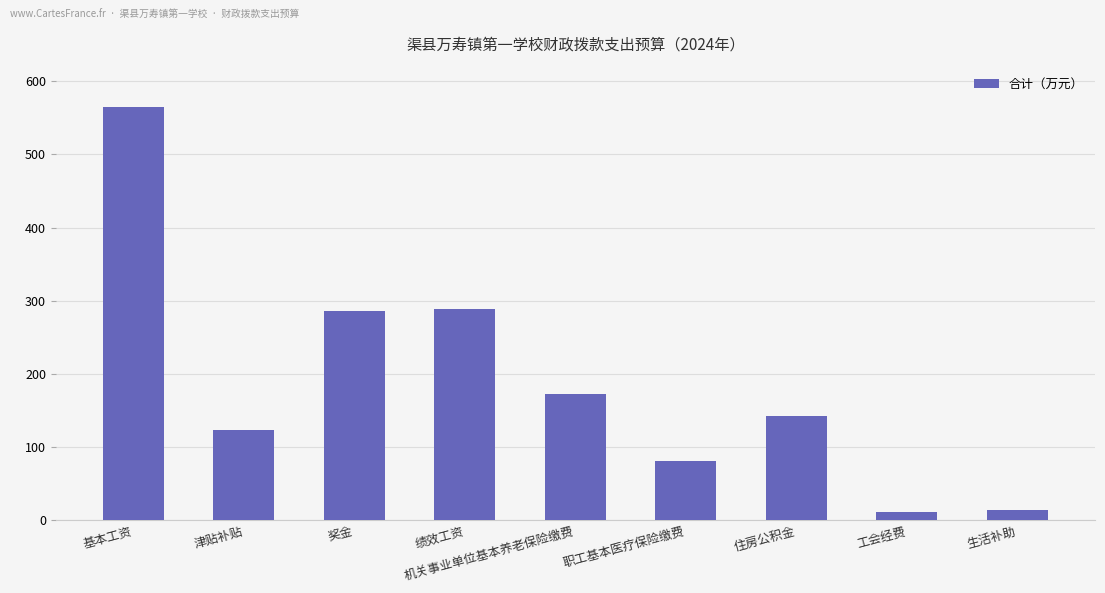

Read the value at 绩效工资.

288.5